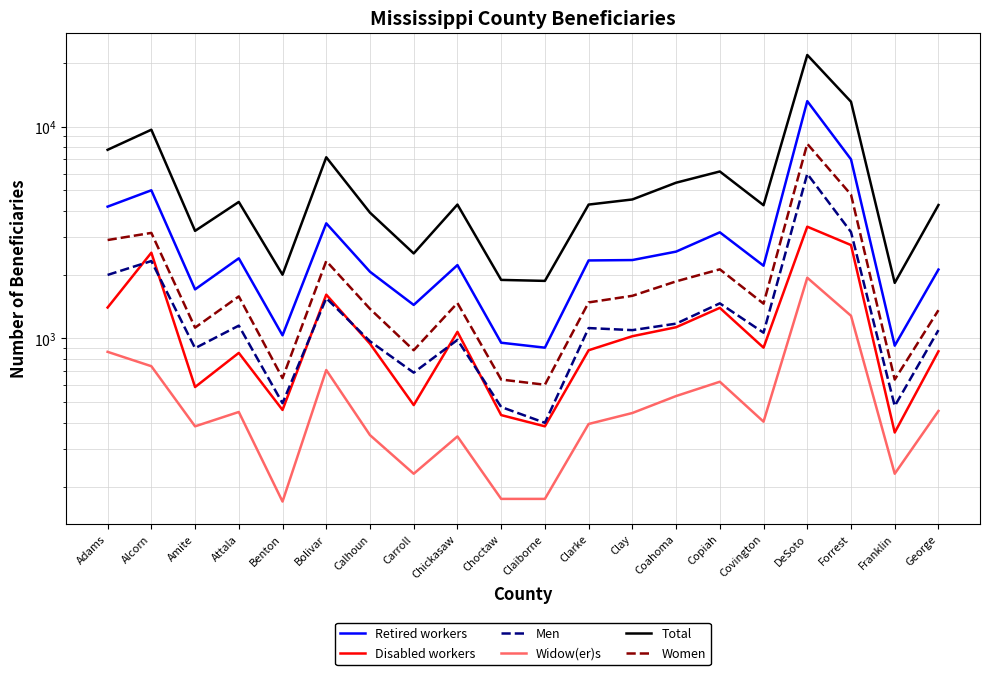

At how many categories does at least one series exceed 4697?

7